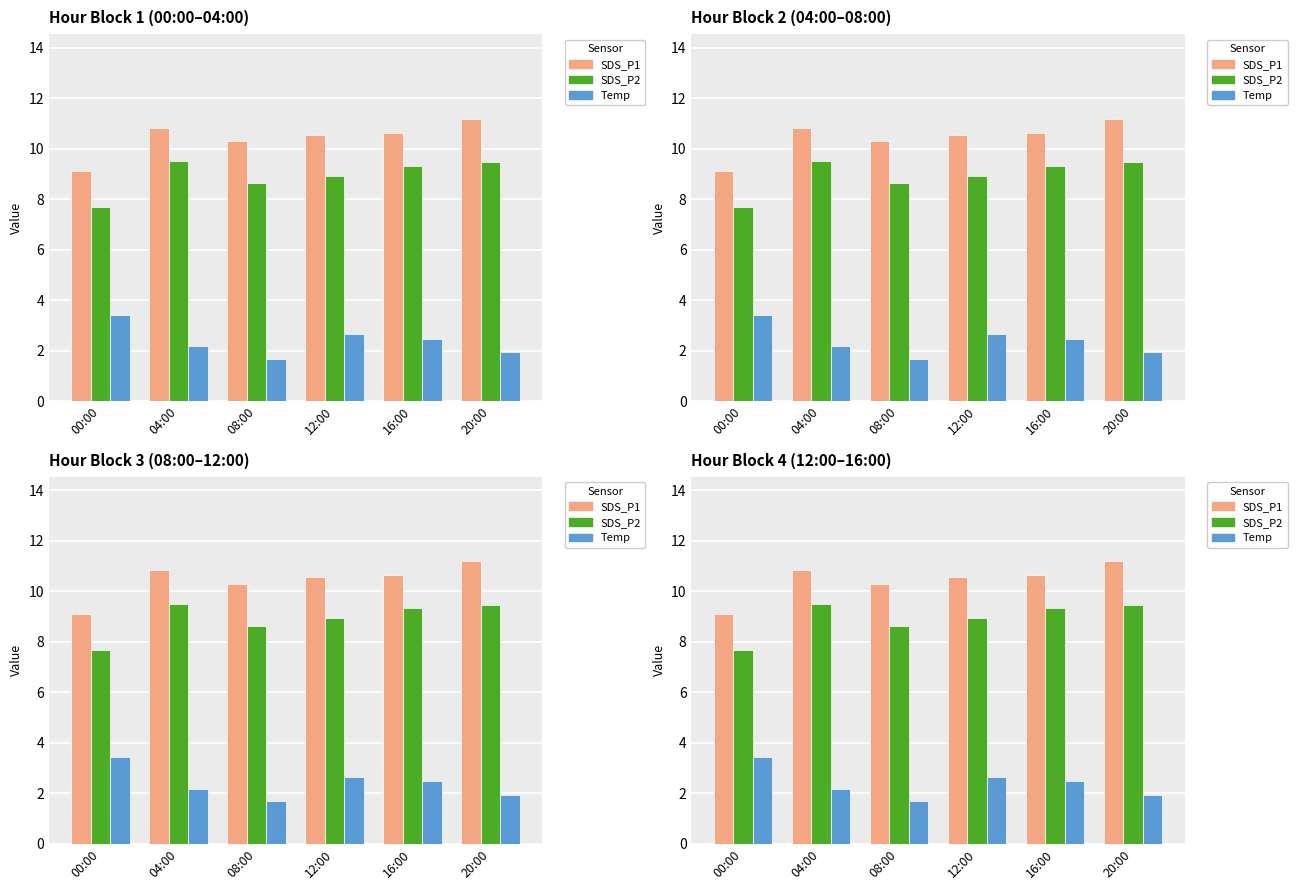

What is the difference between the second highest and minimum values in the SDS_P1 series?

1.7